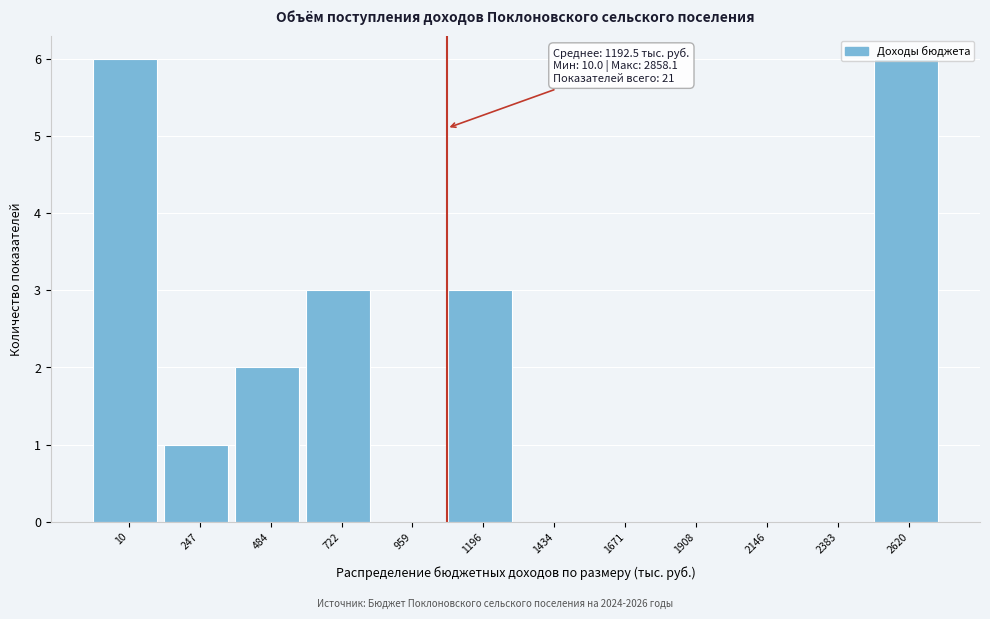

What is the maximum value shown in the chart?

6